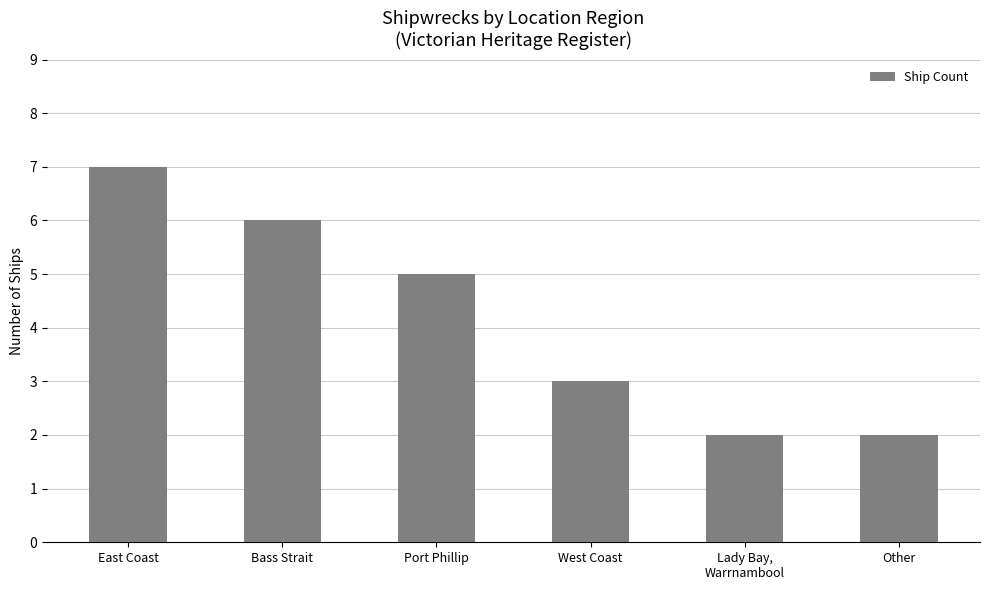

Reading left to right, list all the values displayed in this chart.

East Coast=7	Bass Strait=6	Port Phillip=5	West Coast=3	Lady Bay,
Warrnambool=2	Other=2